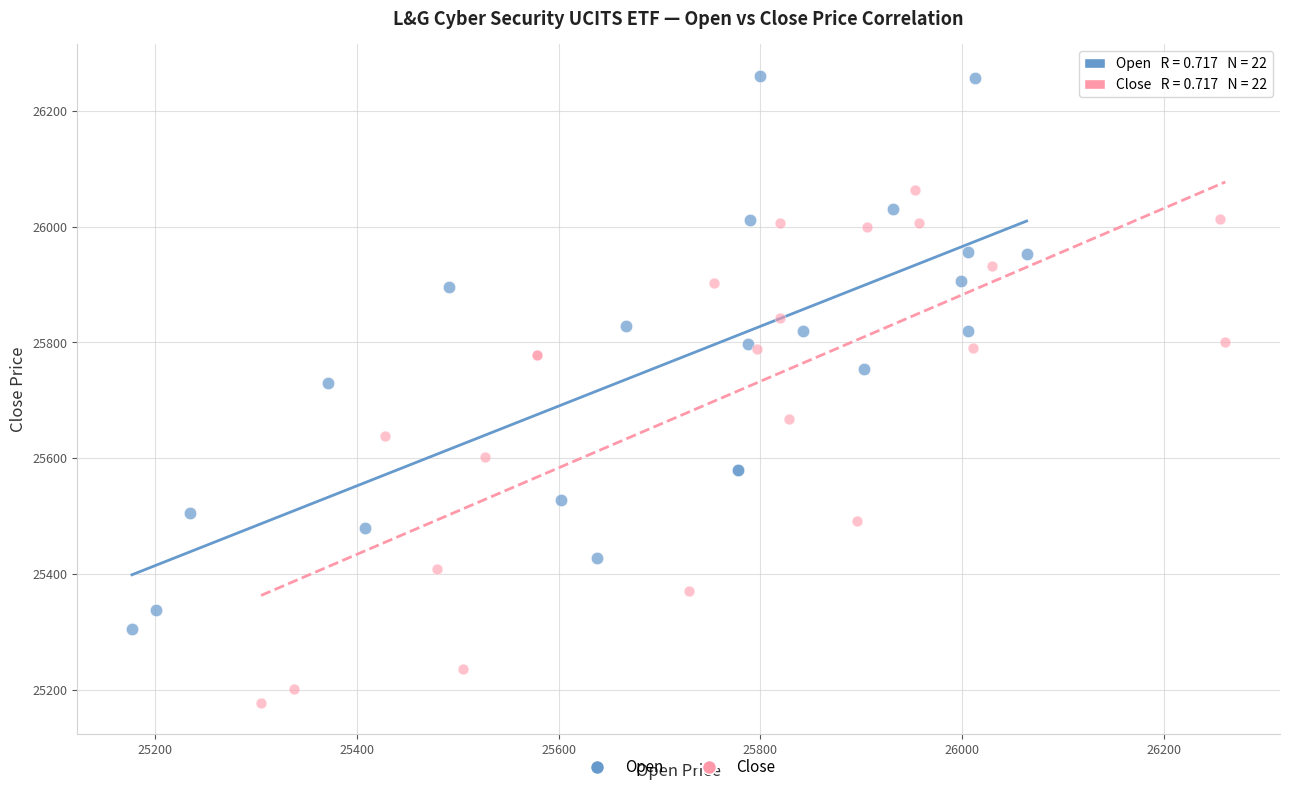

What are all the series names shown in the legend?

Open, Close